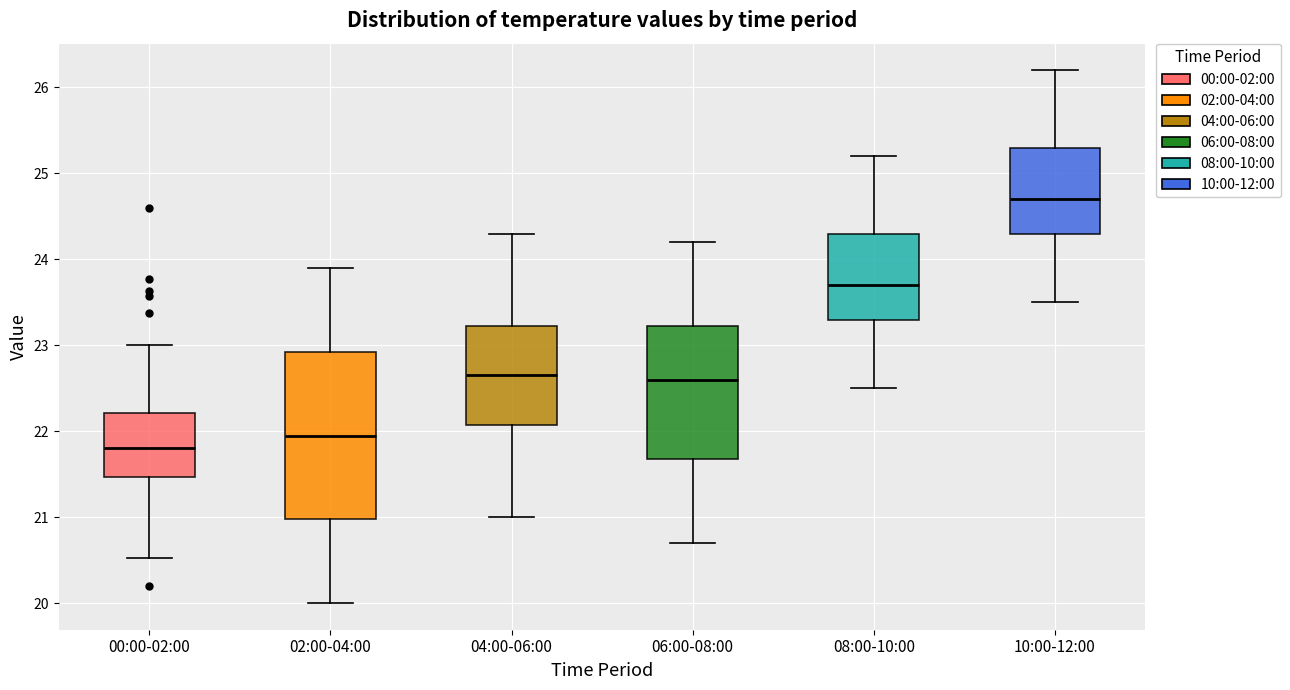

Reading left to right, transcribe this box plot: for each box, give where its median line is, the range the box spans, and where its two whiskers end, as read against the y-axis. The values are not printed on the chart, so give them approximately, as read against the axis.

00:00-02:00: median 21.8, box 21.5 to 22.2, whiskers 20.5 to 23.0
02:00-04:00: median 22.0, box 21.0 to 22.9, whiskers 20.0 to 23.9
04:00-06:00: median 22.7, box 22.1 to 23.2, whiskers 21.0 to 24.3
06:00-08:00: median 22.6, box 21.7 to 23.2, whiskers 20.7 to 24.2
08:00-10:00: median 23.7, box 23.3 to 24.3, whiskers 22.5 to 25.2
10:00-12:00: median 24.7, box 24.3 to 25.3, whiskers 23.5 to 26.2